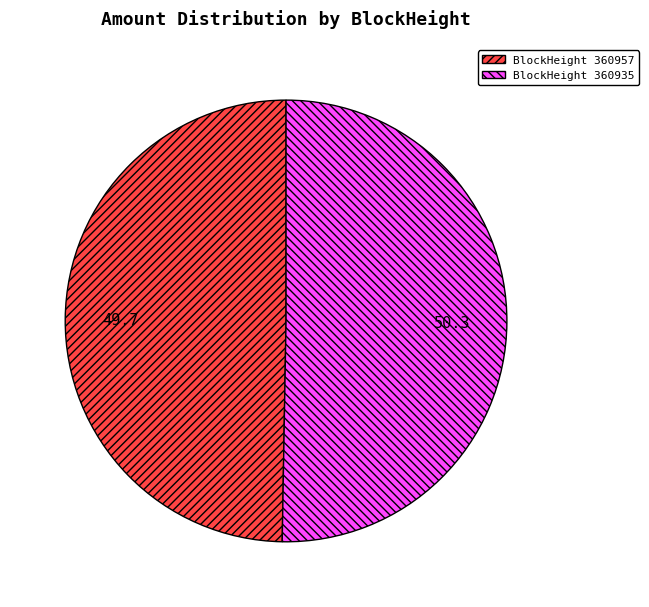

Does any single category account for the majority?

Yes